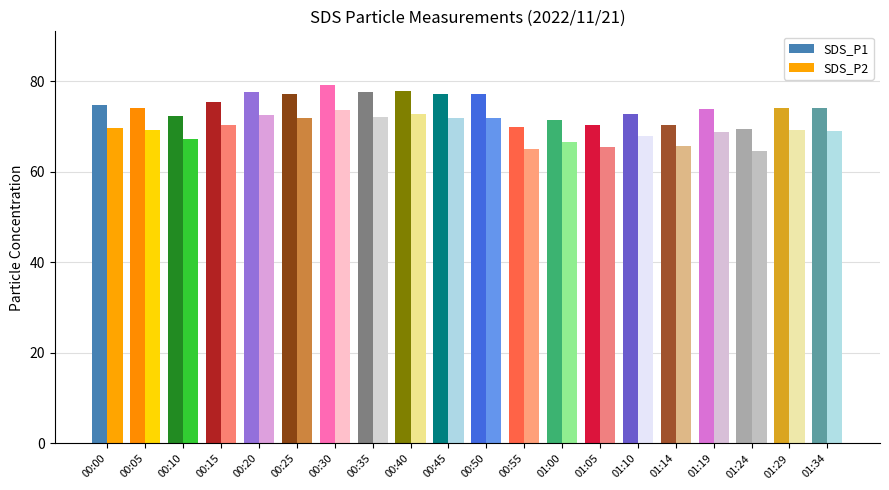

Count the number of categories in the chart.

20